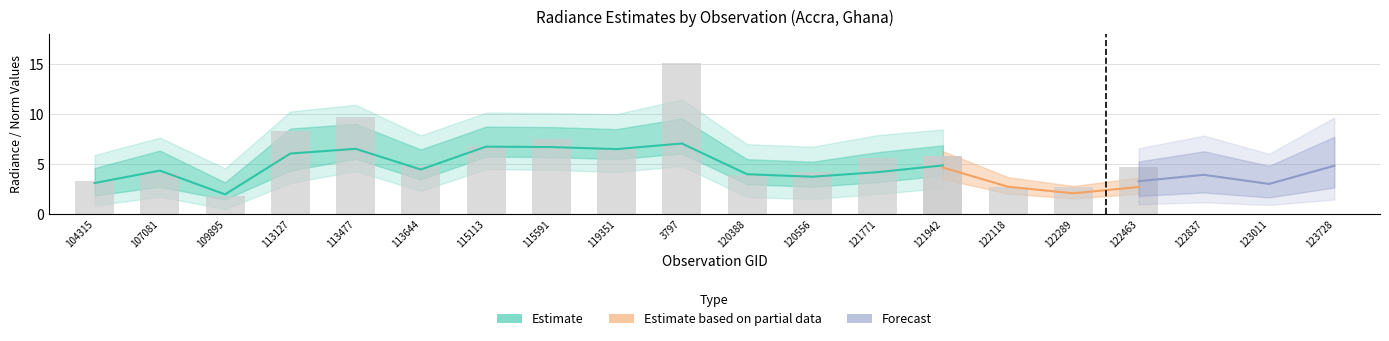

How many data points in rade9_mult_nadir_norm are less than 4?

10